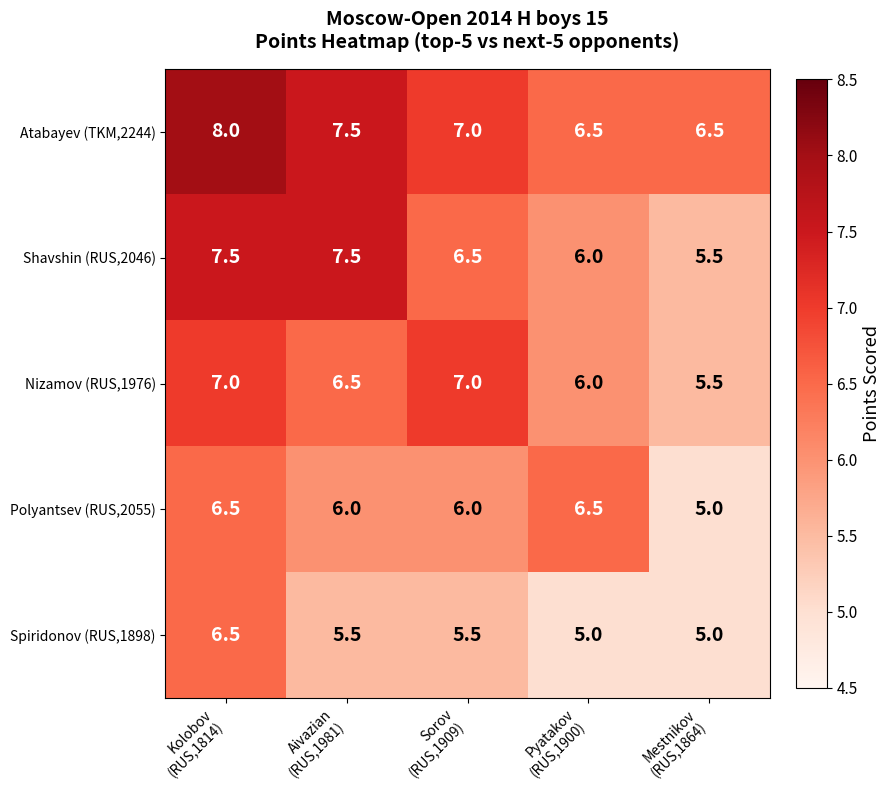

What is the difference between the second highest and second lowest values in the Atabayev (TKM,2244) series?

1.0